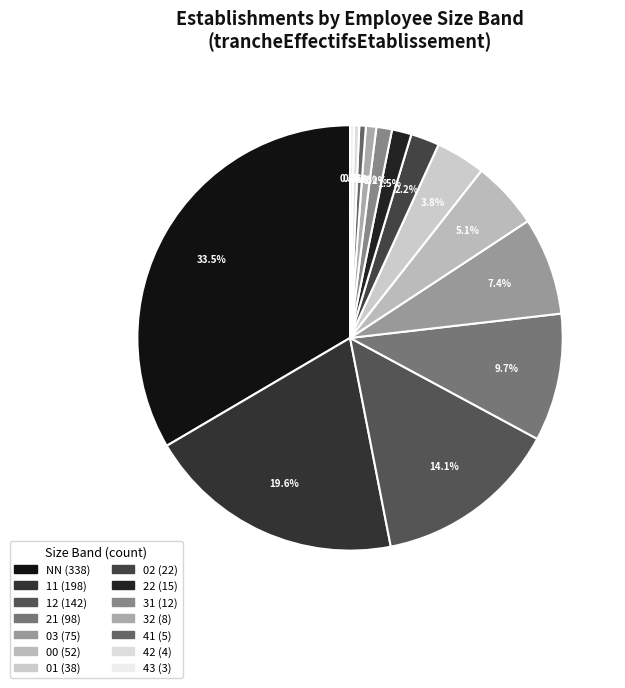

What is the total percentage of 21 and 12?

23.8%